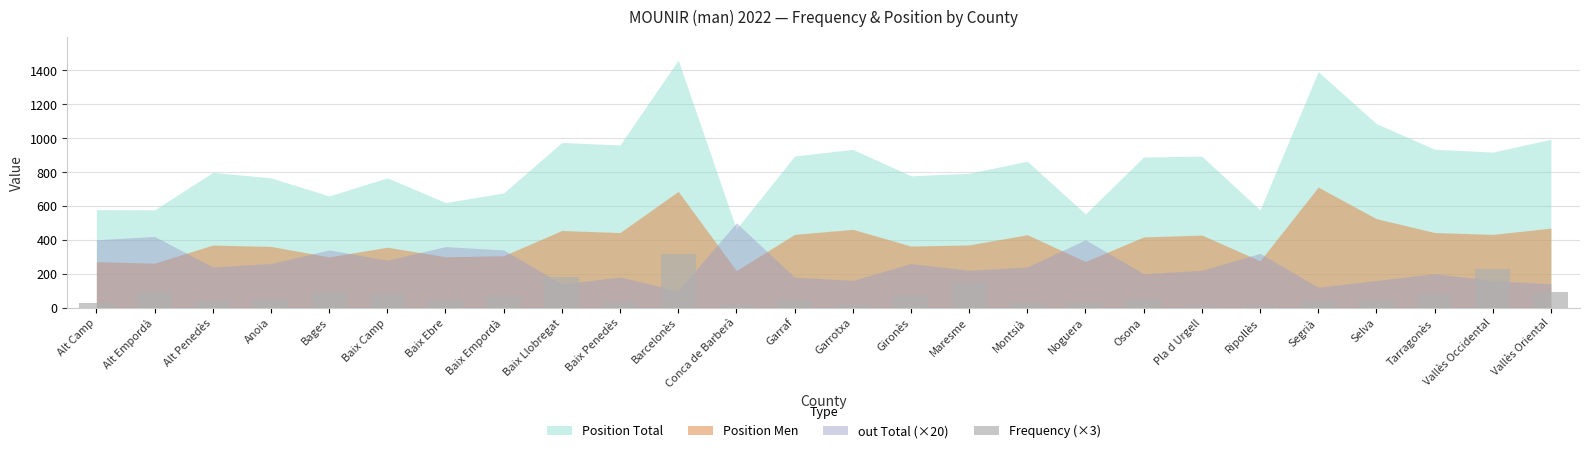

At which label does the data first exceed 48?

Alt Empordà